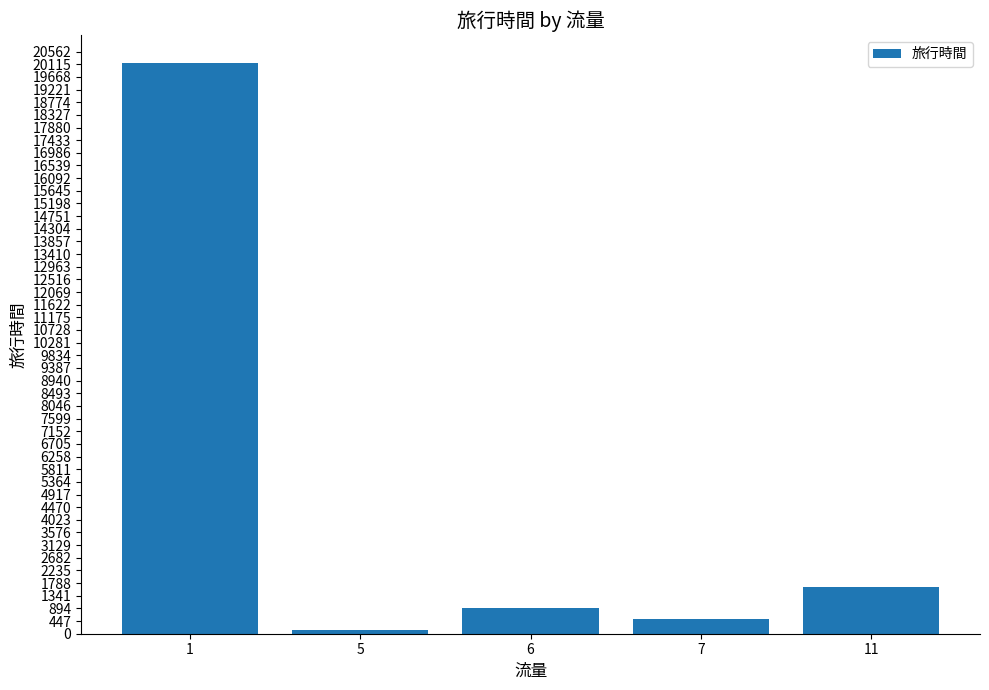

At which category does the chart reach its peak across all series?

1